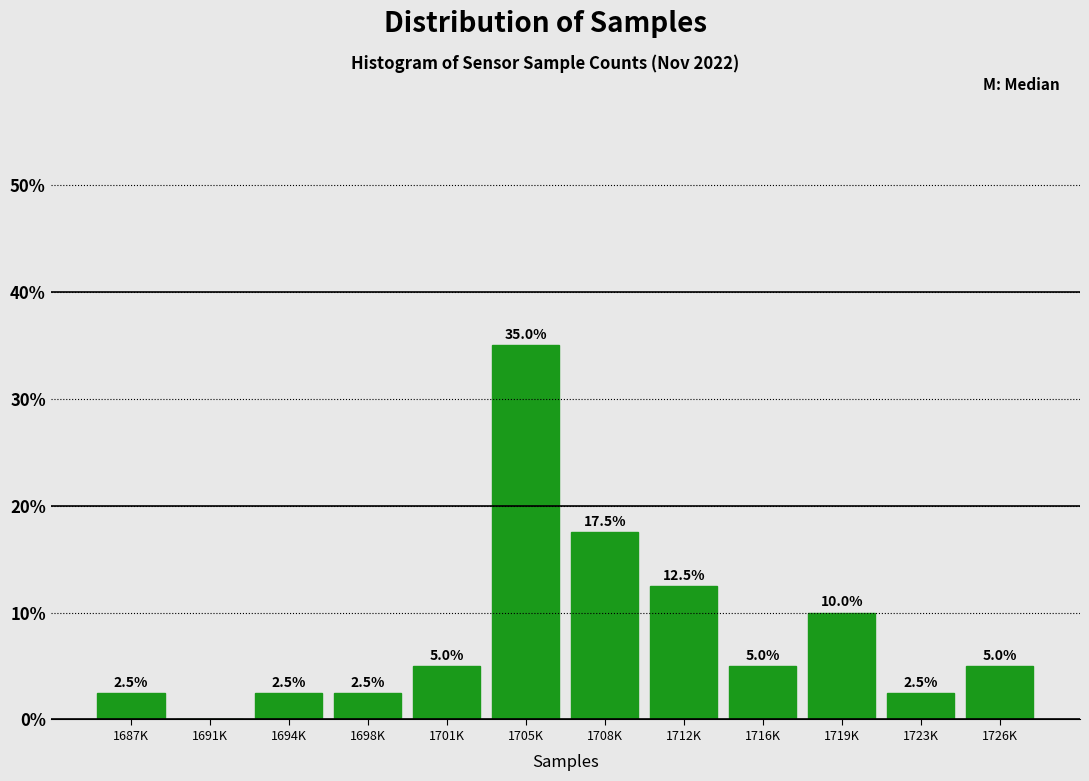

Reading right to left, list all the values displayed in this chart.

1726K=5.0	1723K=2.5	1719K=10.0	1716K=5.0	1712K=12.5	1708K=17.5	1705K=35.0	1701K=5.0	1698K=2.5	1694K=2.5	1691K=0.0	1687K=2.5